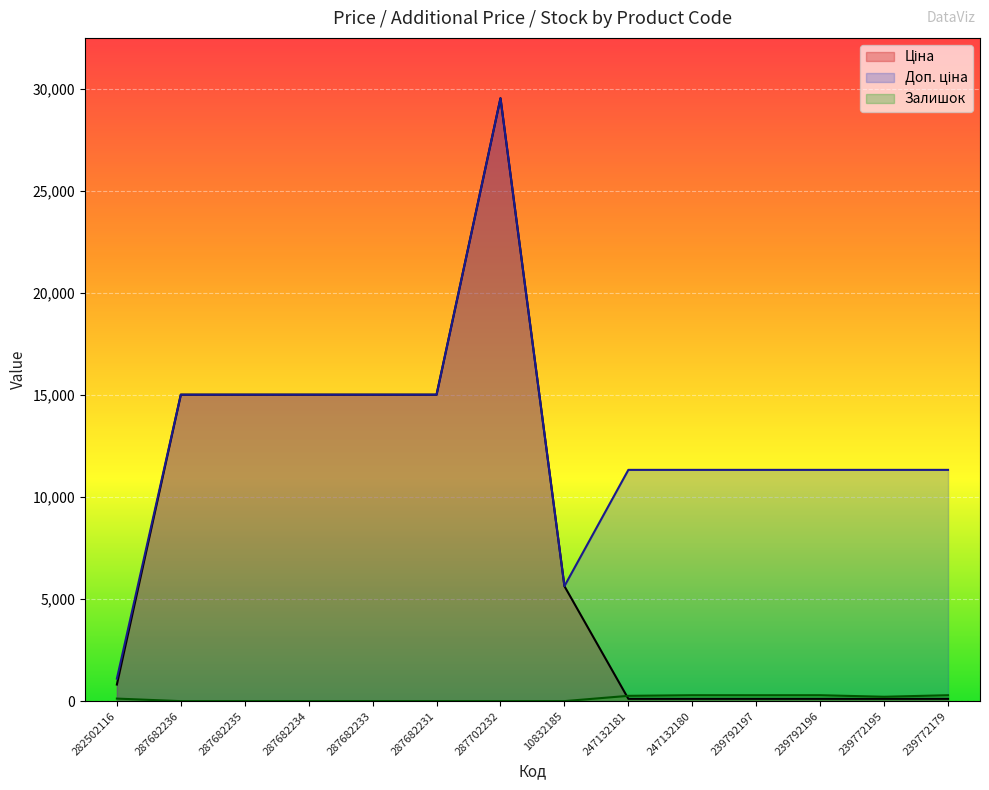

At which category does the chart reach its peak across all series?

287702232